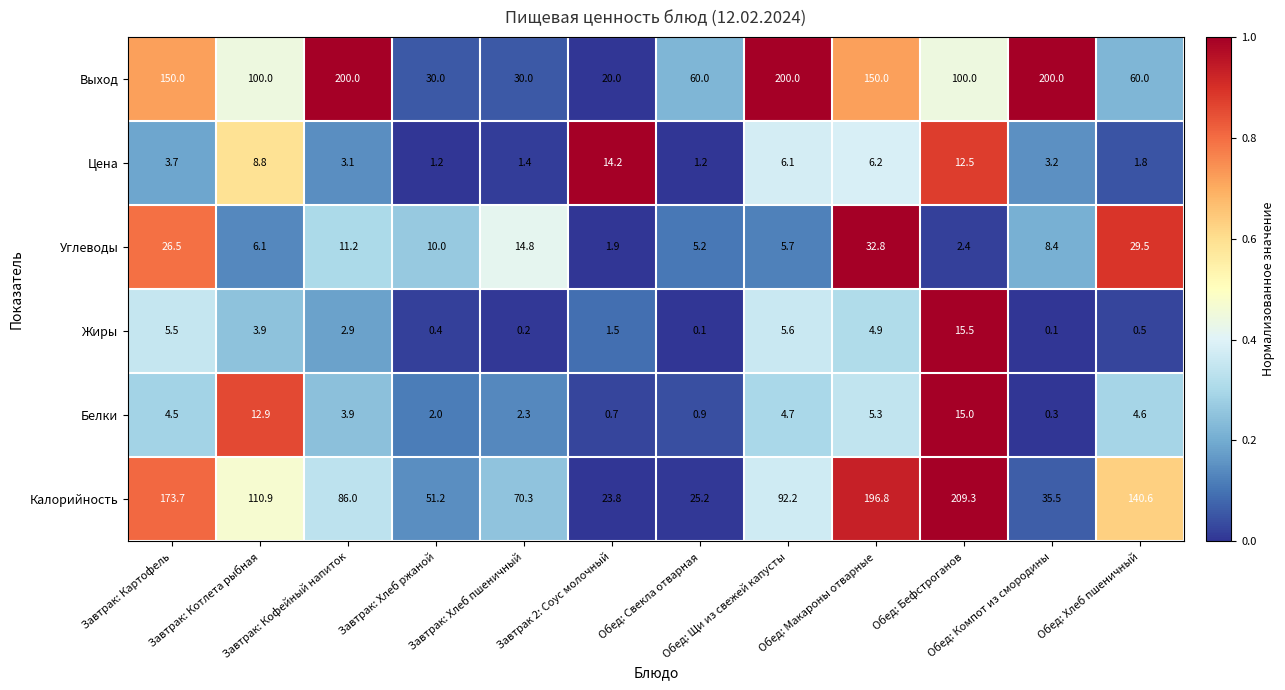

What is the average value of the Калорийность series?

101.3